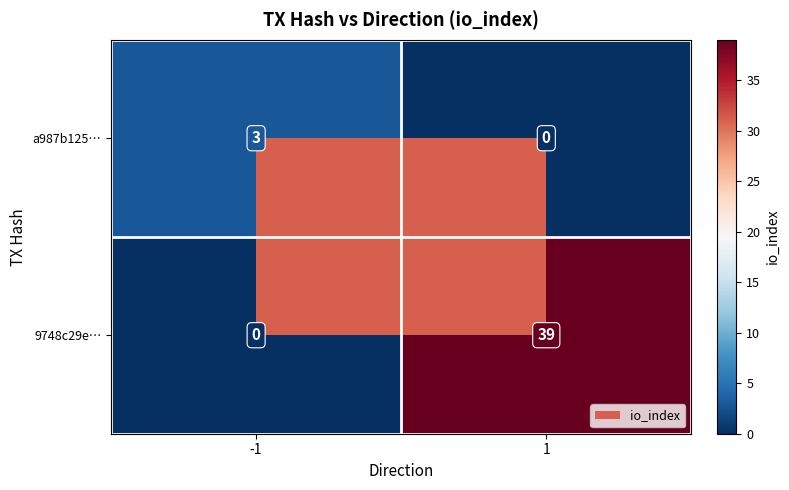

Which label corresponds to the largest value in the chart?

1